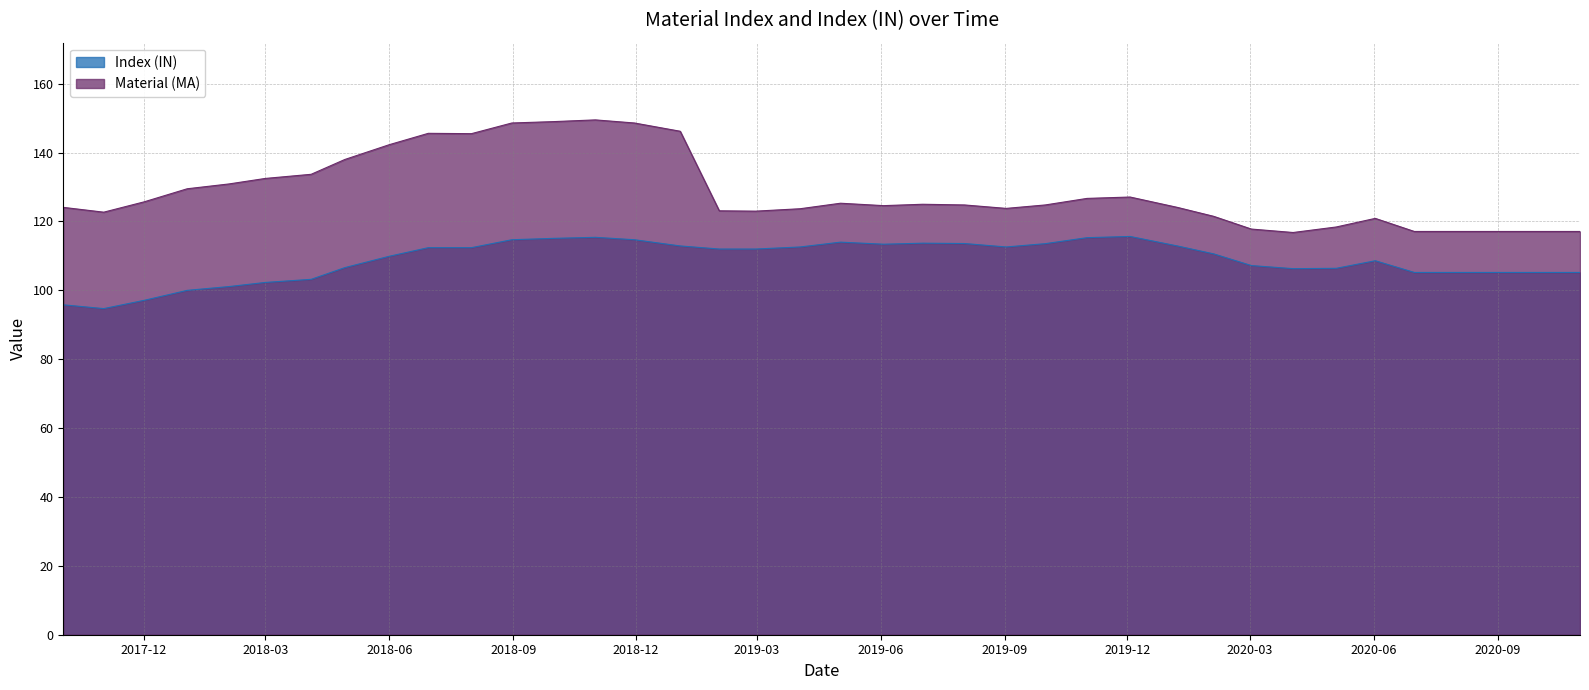

List the series in order of their peak value, lowest first.

Index (IN), Material (MA)